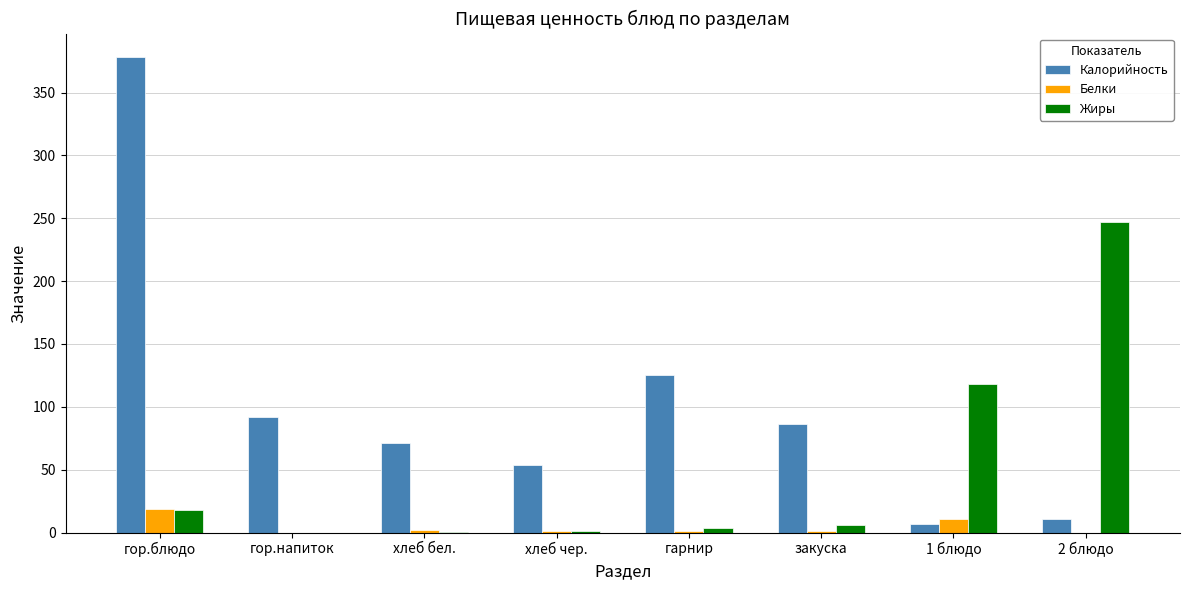

What is the spread (max minus min) of values at хлеб чер.?

53.0